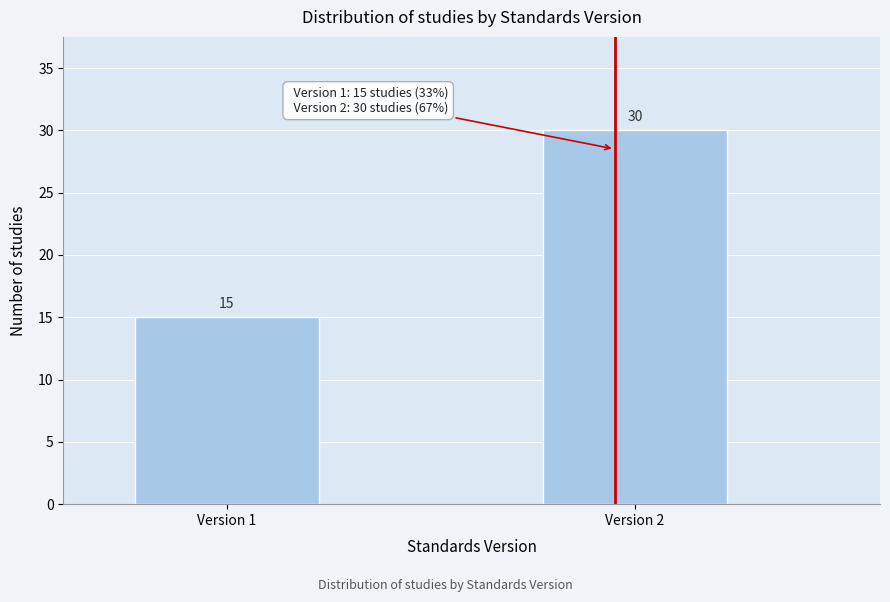

Reading right to left, list all the values displayed in this chart.

30	15